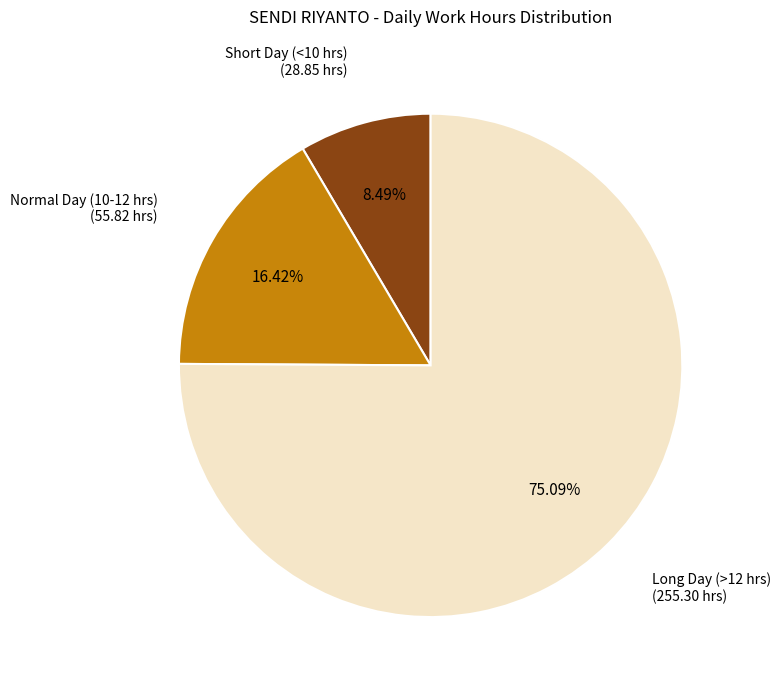

Is there a majority slice in this chart?

Yes